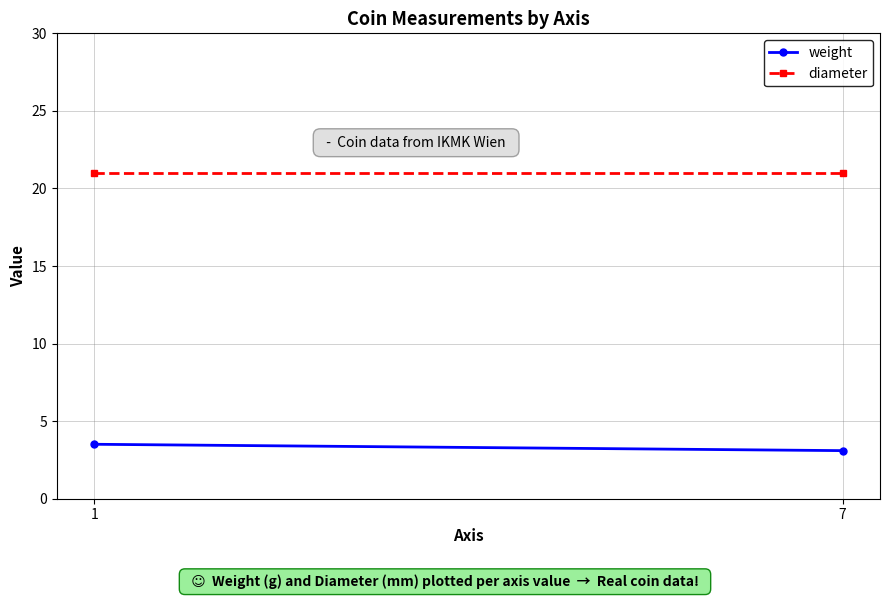

Which has a higher value, 7 or 1?

1